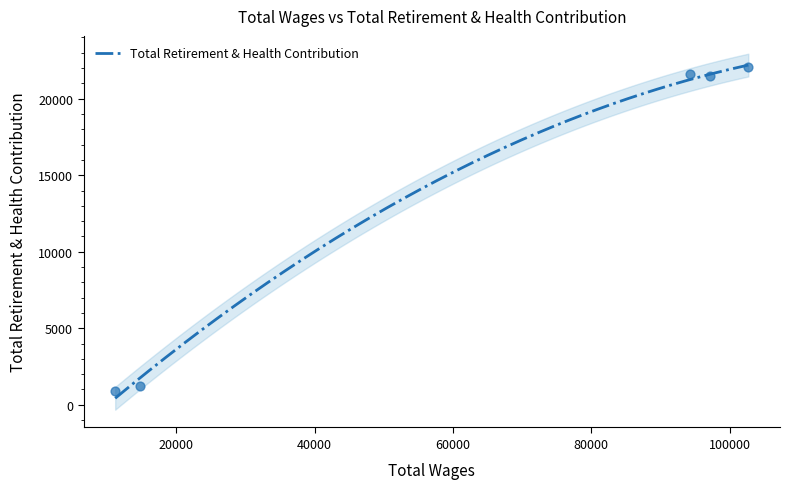

Which has a higher value, 97199 or 94265?

94265